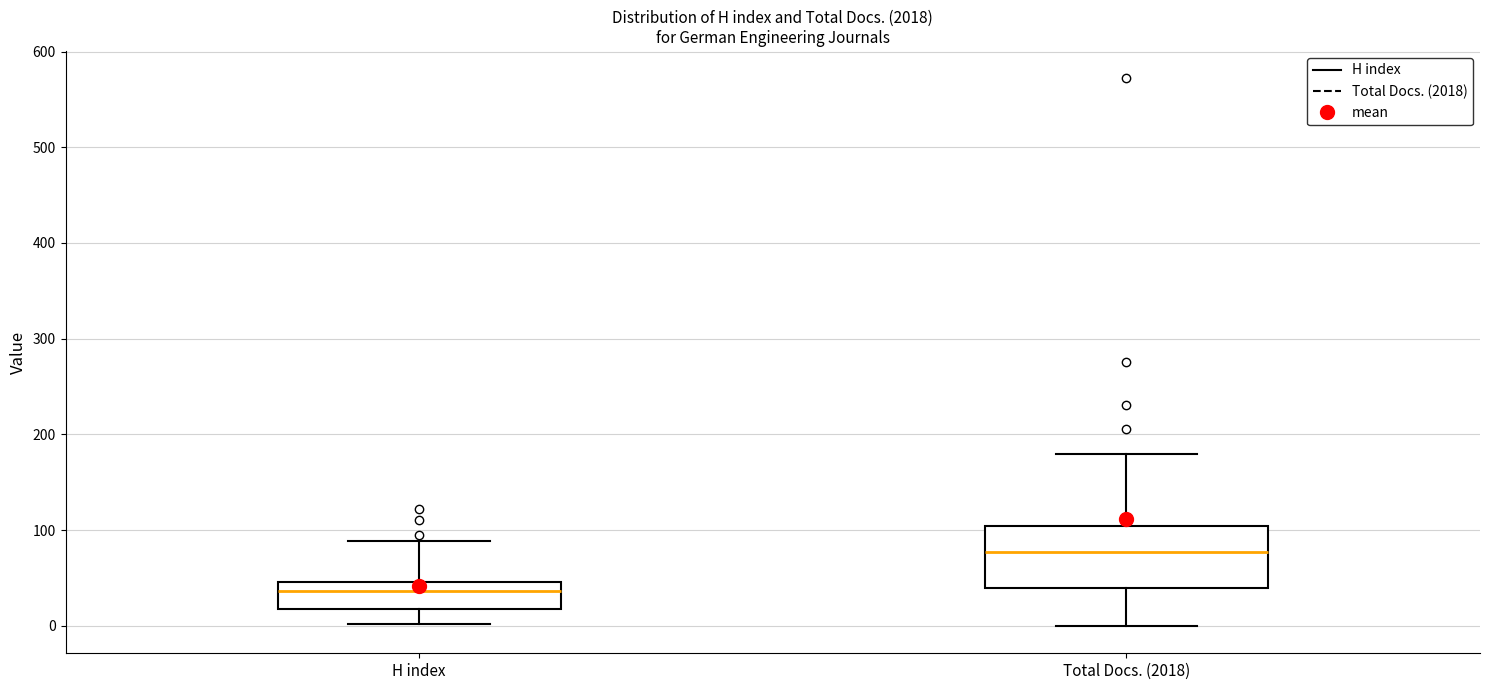

Which box is the tallest, from its lower edge to its upper edge?

Total Docs. (2018)